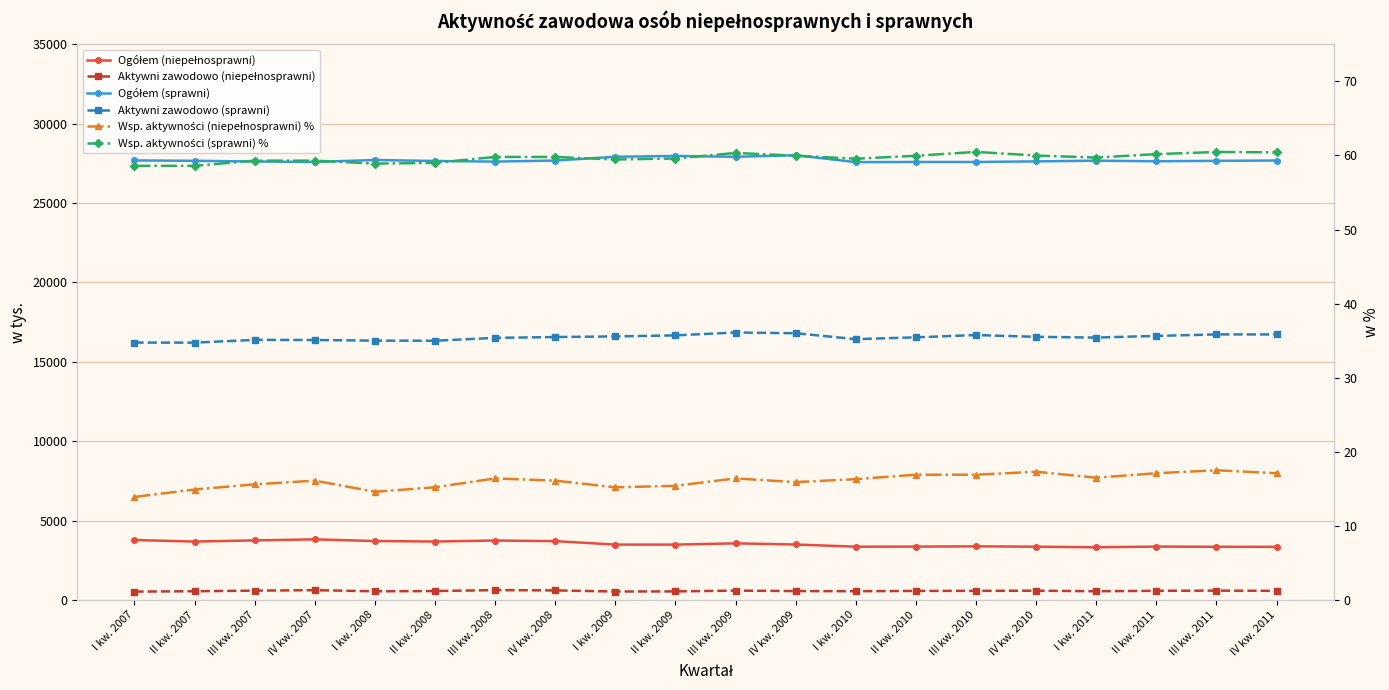

What is the value of the Wsp. aktywności (niepełnosprawni) % point at the 1st from the left?

13.9